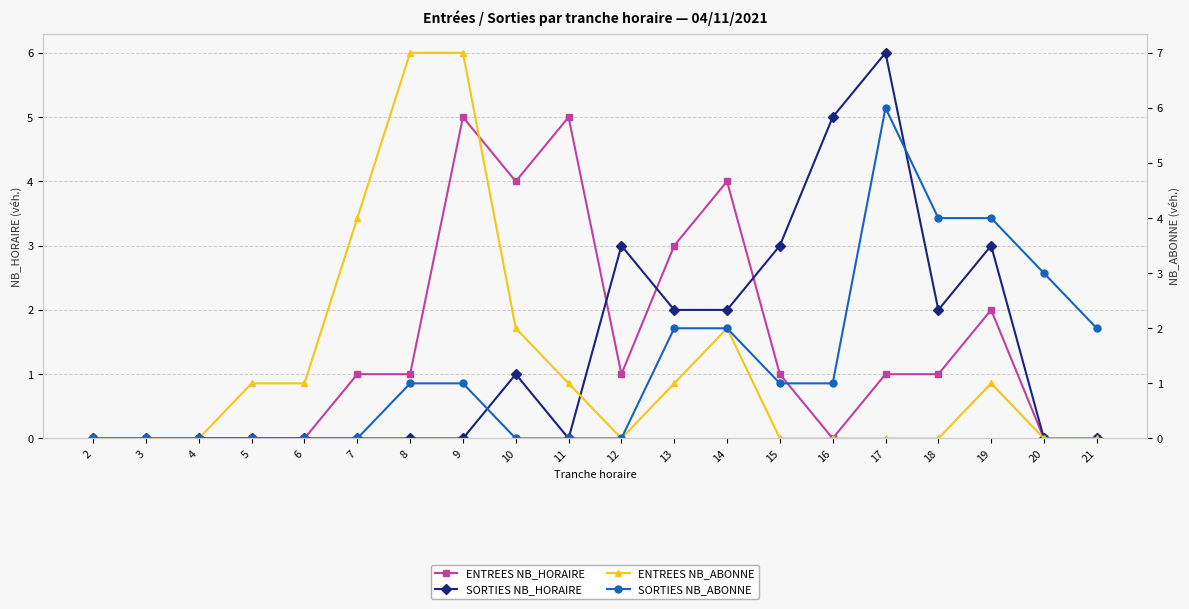

Between 11 and 17, which series saw the biggest shift?

SORTIES NB_HORAIRE